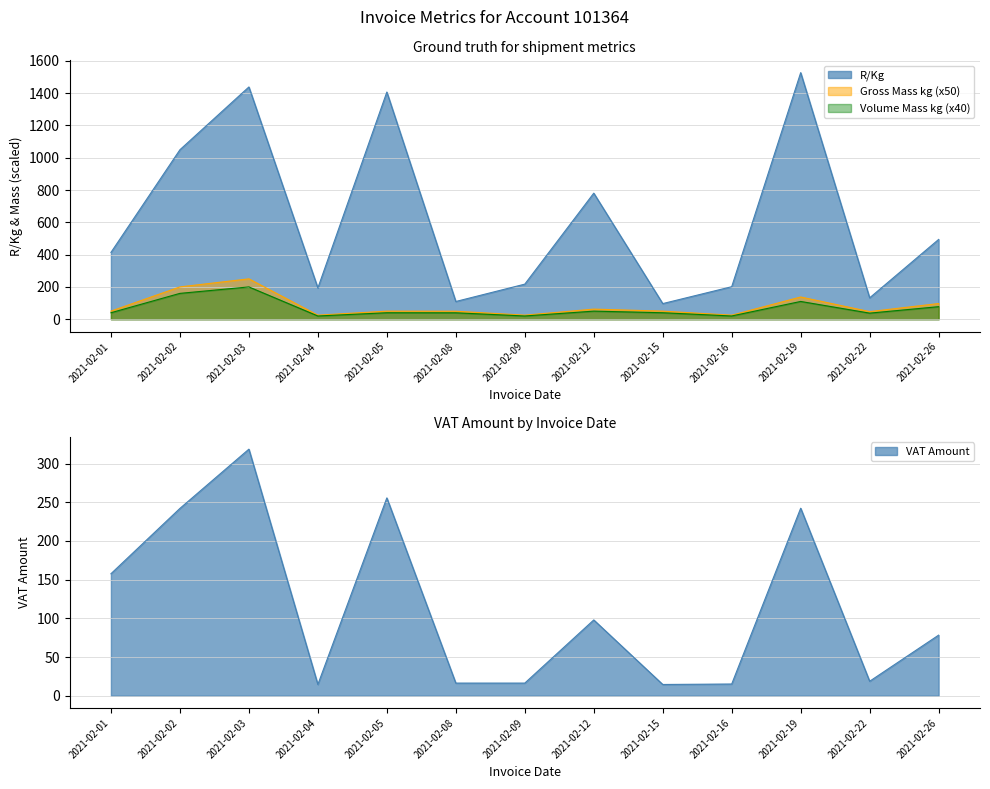

How many interior local peaks does the Volume. Mass kg series have?

4